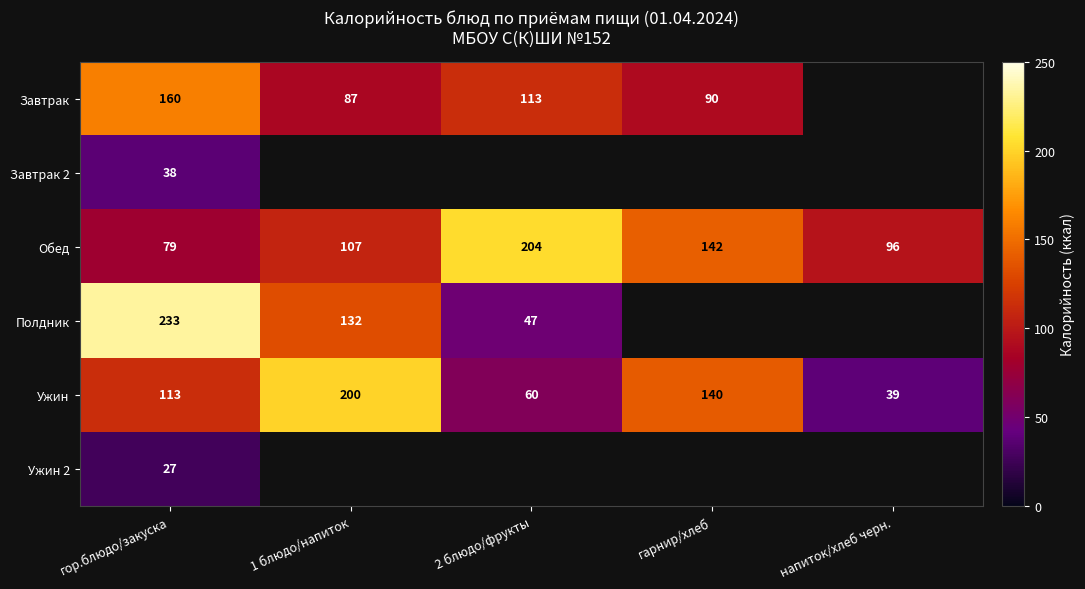

What is the minimum value shown in the chart?

26.9